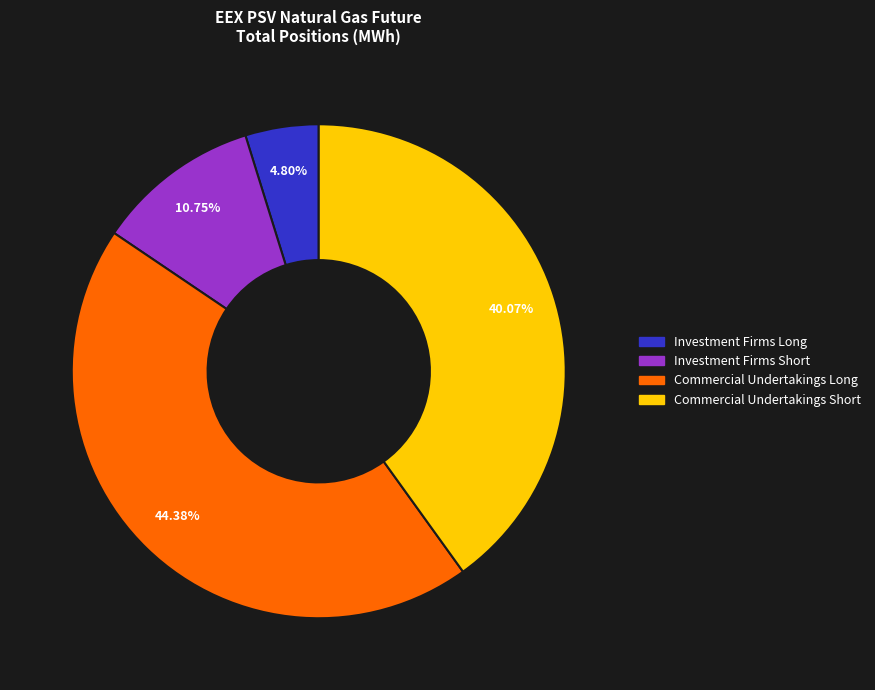

How much of the chart is everything except Investment Firms Long?

95.2%